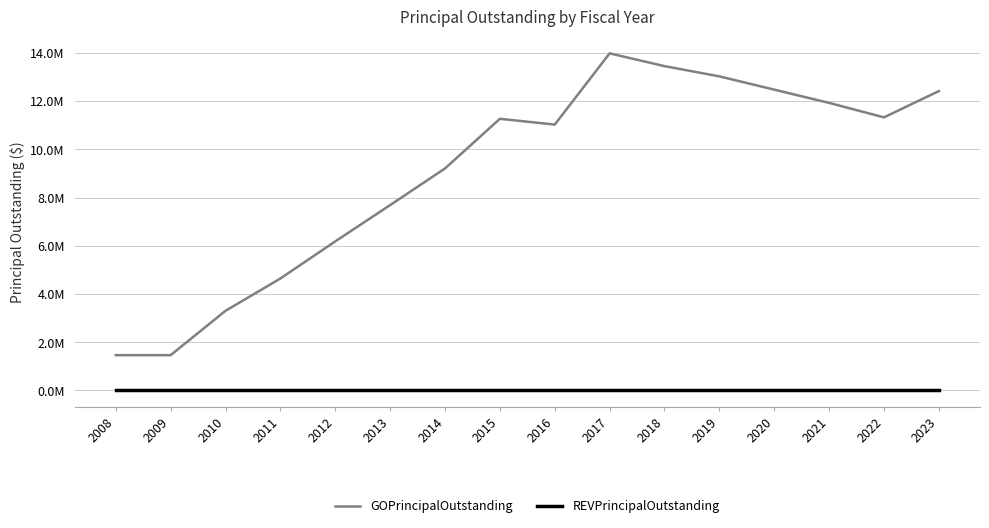

True or false: GOPrincipalOutstanding has more than 0 interior local peaks.

True